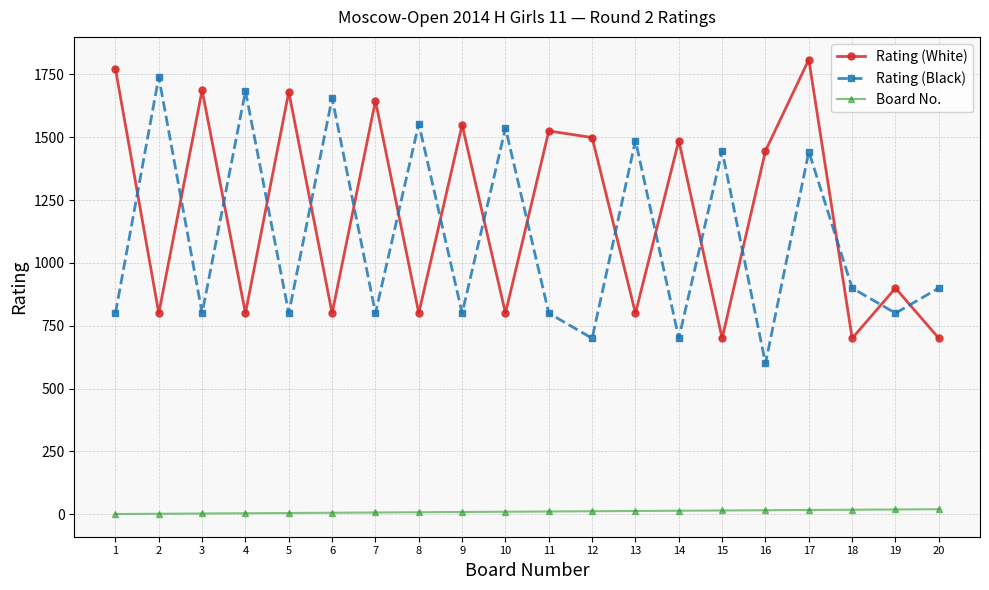

Rank the series at 17 from lowest to highest value.

Board No., Rating (Black), Rating (White)